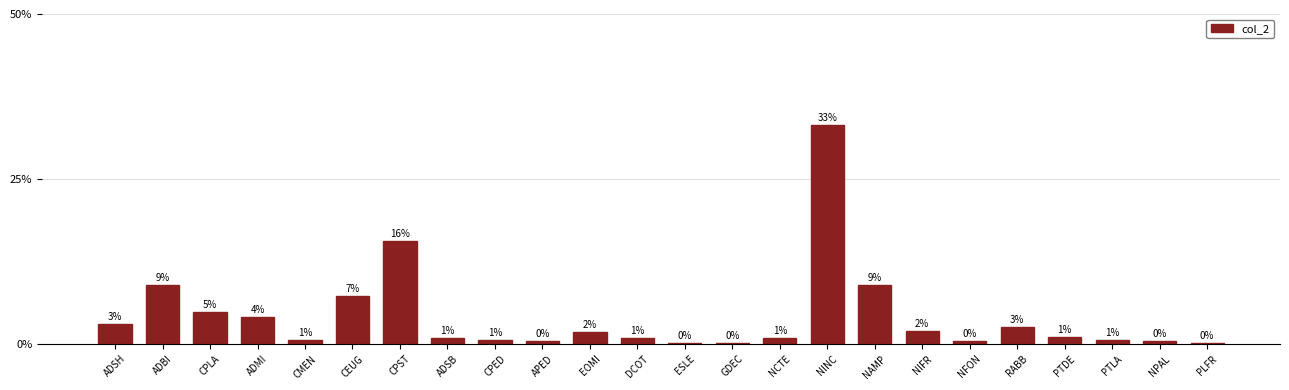

Rank the categories by value from highest to lowest.

NINC, CPST, ADBI, NAMP, CEUG, CPLA, ADMI, ADSH, RABB, NIFR, EOMI, PTDE, ADSB, DCOT, NCTE, CMEN, CPED, PTLA, APED, NFON, NPAL, ESLE, GDEC, PLFR